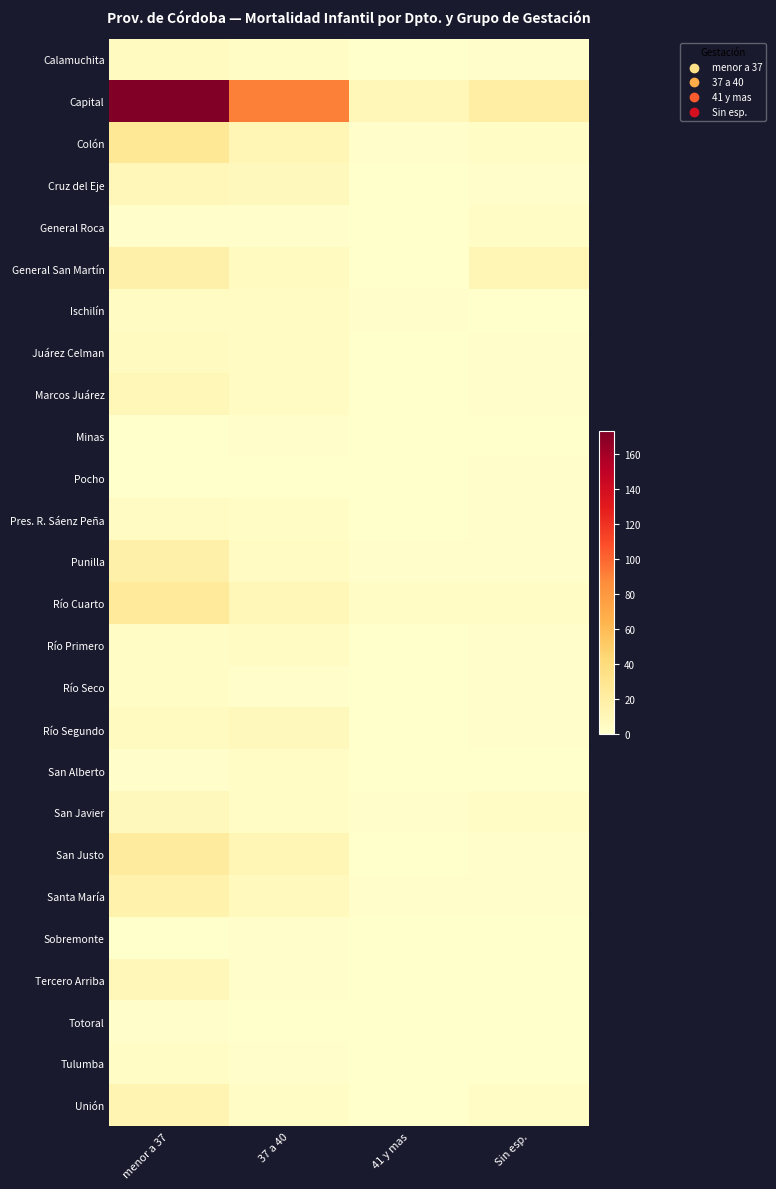

Rank the series at Sin esp. from lowest to highest value.

Ischilín, Minas, San Alberto, Sobremonte, Tercero Arriba, Totoral, Tulumba, Calamuchita, Juárez Celman, Marcos Juárez, Pocho, Pres. R. Sáenz Peña, Punilla, Río Primero, Río Seco, Río Segundo, Cruz del Eje, San Justo, Santa María, General Roca, San Javier, Colón, Río Cuarto, Unión, General San Martín, Capital